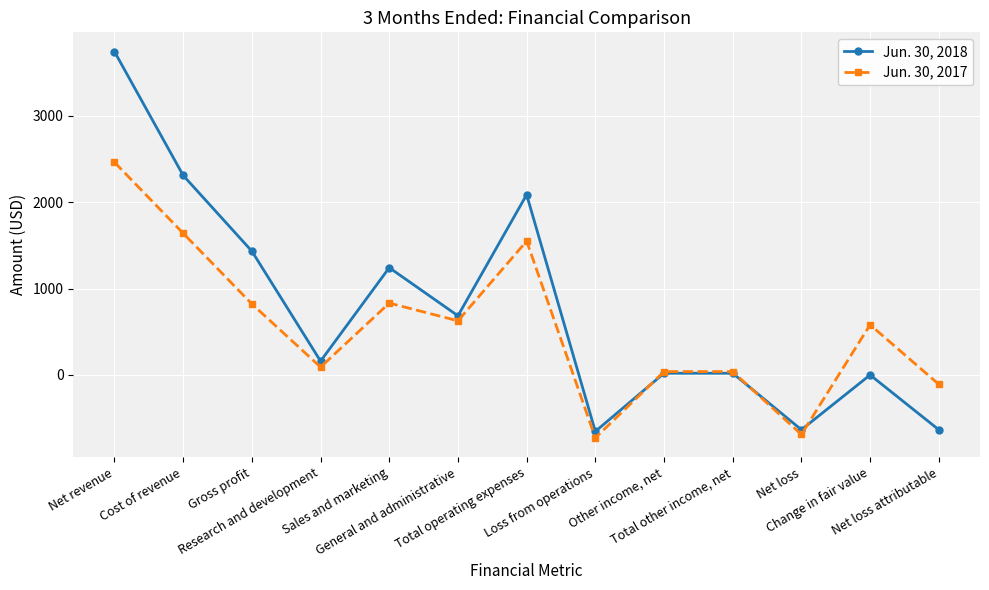

What is the maximum value for Jun. 30, 2017?

2462